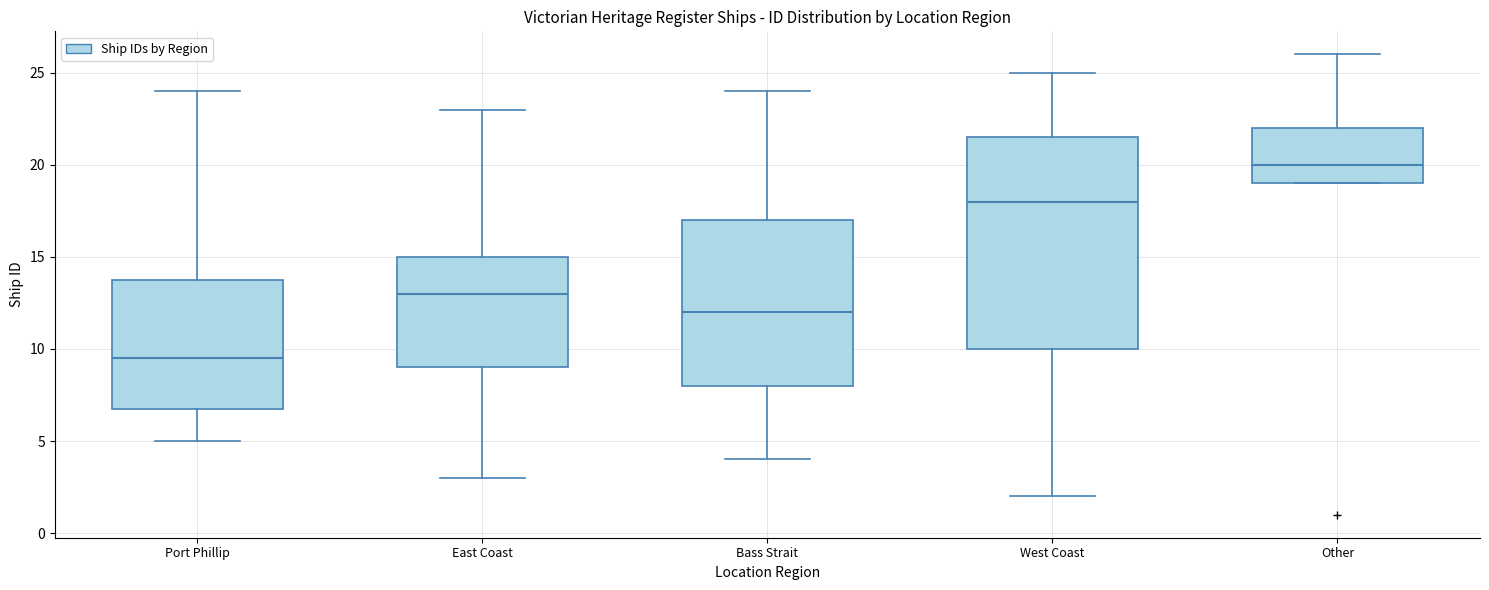

Which box's median line is the highest?

Other